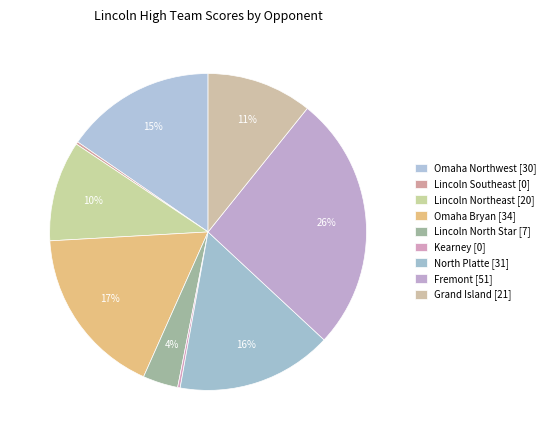

The Lincoln North Star slice represents 4% of the pie. True or false?

True